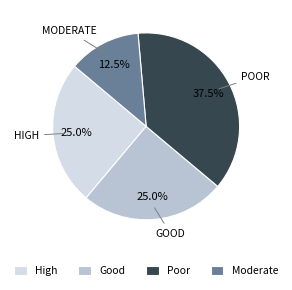

How much of the chart is everything except Moderate?

87.5%